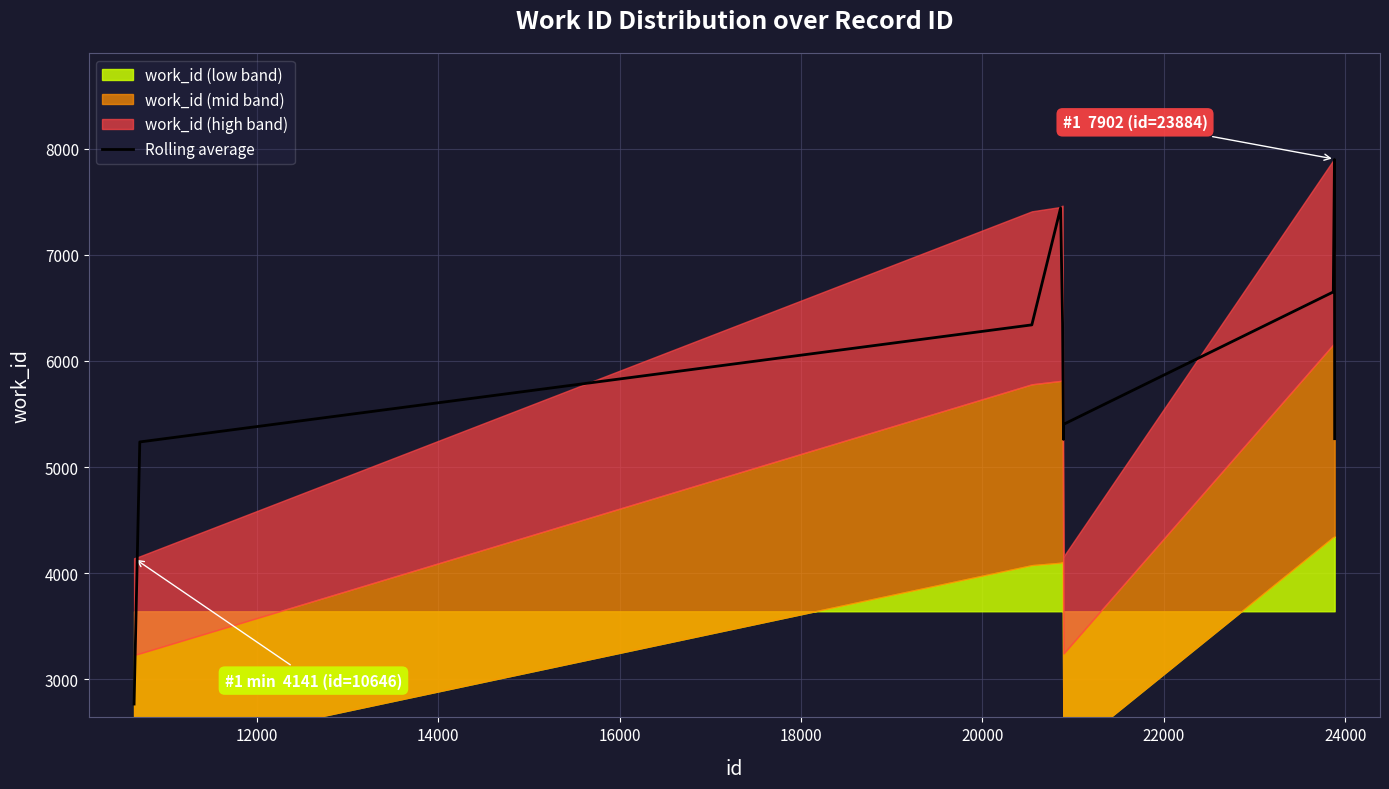

What is the sum of all values?

58622.7